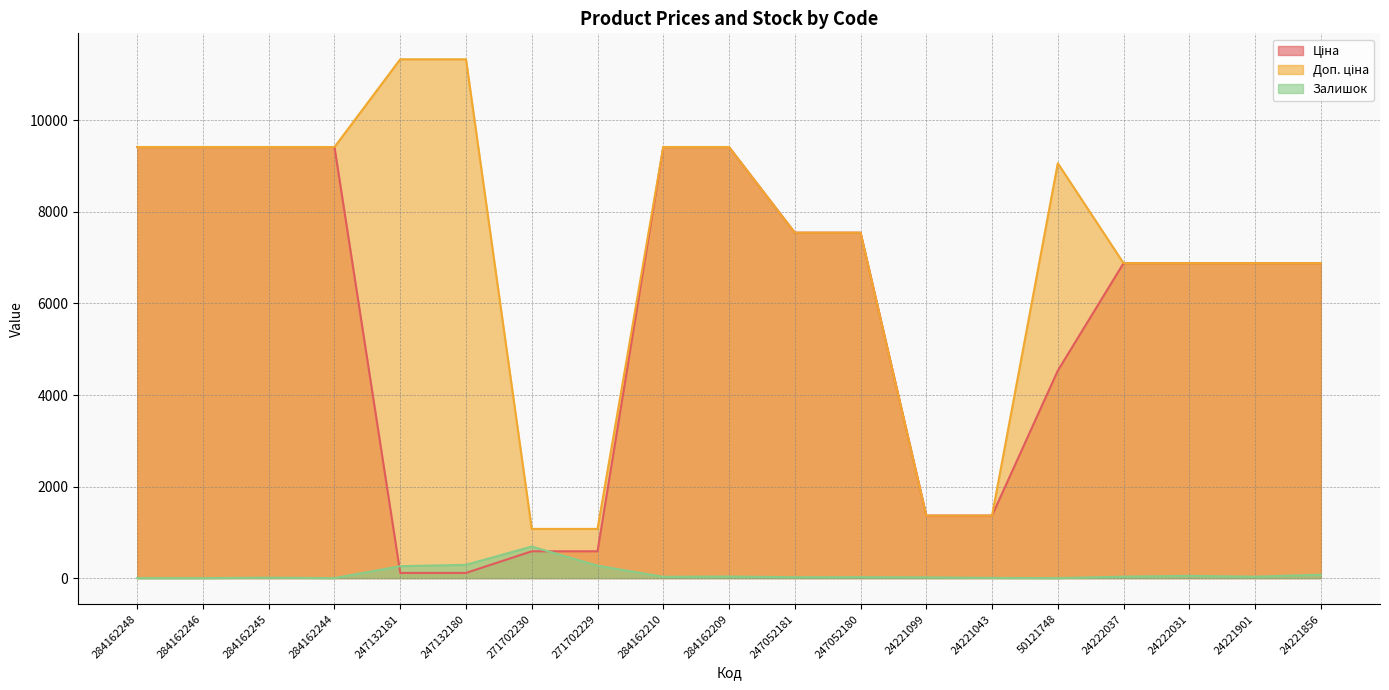

What is the maximum value shown in the chart?

11334.0